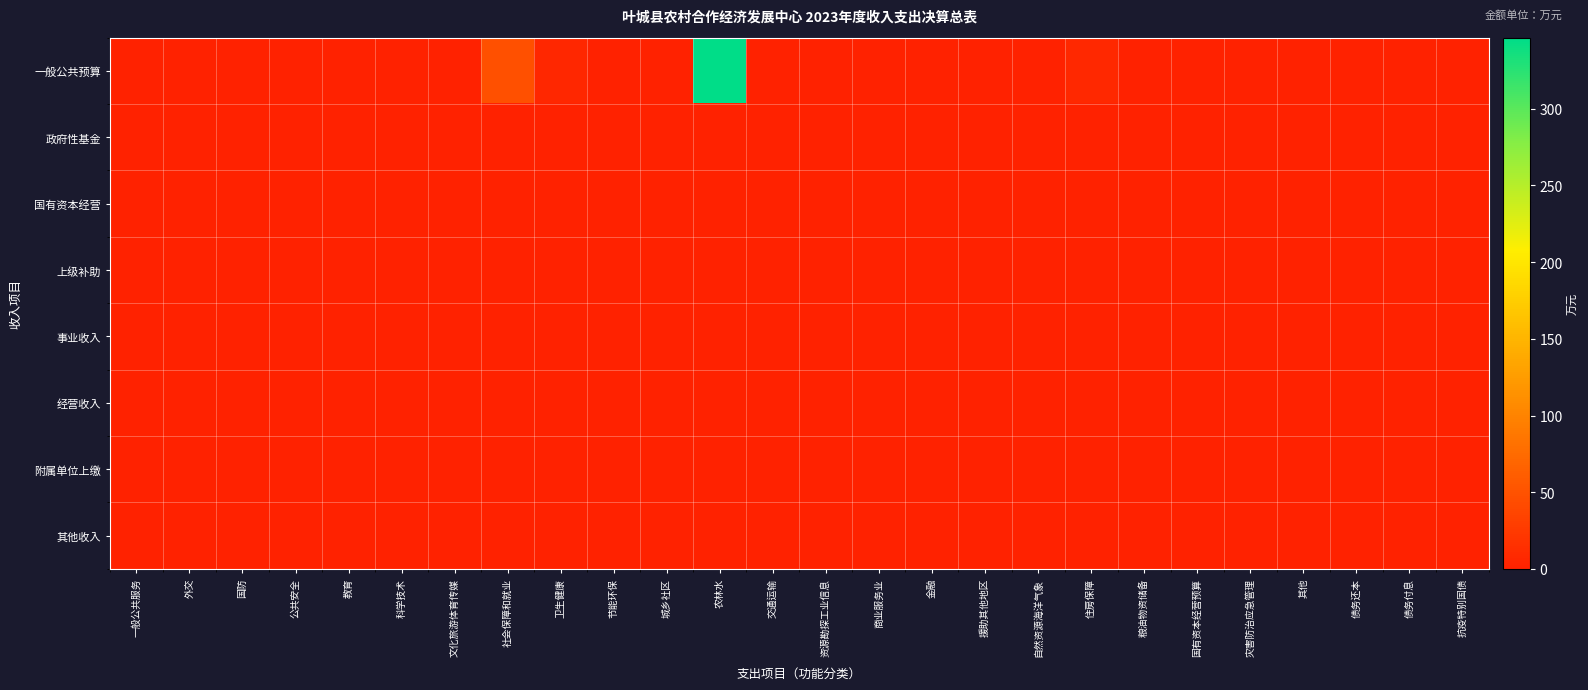

Reading left to right, transcribe all the data shown in this chart.

一般公共预算: 一般公共服务=0.0	外交=0.0	国防=0.0	公共安全=0.0	教育=0.0	科学技术=0.0	文化旅游体育传媒=0.0	社会保障和就业=48.4	卫生健康=5.8	节能环保=0.0	城乡社区=0.0	农林水=346.4	交通运输=0.0	资源勘探工业信息=0.0	商业服务业=0.0	金融=0.0	援助其他地区=0.0	自然资源海洋气象=0.0	住房保障=7.6	粮油物资储备=0.0	国有资本经营预算=0.0	灾害防治应急管理=0.0	其他=0.0	债务还本=0.0	债务付息=0.0	抗疫特别国债=0.0
政府性基金: 一般公共服务=0.0	外交=0.0	国防=0.0	公共安全=0.0	教育=0.0	科学技术=0.0	文化旅游体育传媒=0.0	社会保障和就业=0.0	卫生健康=0.0	节能环保=0.0	城乡社区=0.0	农林水=0.0	交通运输=0.0	资源勘探工业信息=0.0	商业服务业=0.0	金融=0.0	援助其他地区=0.0	自然资源海洋气象=0.0	住房保障=0.0	粮油物资储备=0.0	国有资本经营预算=0.0	灾害防治应急管理=0.0	其他=0.0	债务还本=0.0	债务付息=0.0	抗疫特别国债=0.0
国有资本经营: 一般公共服务=0.0	外交=0.0	国防=0.0	公共安全=0.0	教育=0.0	科学技术=0.0	文化旅游体育传媒=0.0	社会保障和就业=0.0	卫生健康=0.0	节能环保=0.0	城乡社区=0.0	农林水=0.0	交通运输=0.0	资源勘探工业信息=0.0	商业服务业=0.0	金融=0.0	援助其他地区=0.0	自然资源海洋气象=0.0	住房保障=0.0	粮油物资储备=0.0	国有资本经营预算=0.0	灾害防治应急管理=0.0	其他=0.0	债务还本=0.0	债务付息=0.0	抗疫特别国债=0.0
上级补助: 一般公共服务=0.0	外交=0.0	国防=0.0	公共安全=0.0	教育=0.0	科学技术=0.0	文化旅游体育传媒=0.0	社会保障和就业=0.0	卫生健康=0.0	节能环保=0.0	城乡社区=0.0	农林水=0.0	交通运输=0.0	资源勘探工业信息=0.0	商业服务业=0.0	金融=0.0	援助其他地区=0.0	自然资源海洋气象=0.0	住房保障=0.0	粮油物资储备=0.0	国有资本经营预算=0.0	灾害防治应急管理=0.0	其他=0.0	债务还本=0.0	债务付息=0.0	抗疫特别国债=0.0
事业收入: 一般公共服务=0.0	外交=0.0	国防=0.0	公共安全=0.0	教育=0.0	科学技术=0.0	文化旅游体育传媒=0.0	社会保障和就业=0.0	卫生健康=0.0	节能环保=0.0	城乡社区=0.0	农林水=0.0	交通运输=0.0	资源勘探工业信息=0.0	商业服务业=0.0	金融=0.0	援助其他地区=0.0	自然资源海洋气象=0.0	住房保障=0.0	粮油物资储备=0.0	国有资本经营预算=0.0	灾害防治应急管理=0.0	其他=0.0	债务还本=0.0	债务付息=0.0	抗疫特别国债=0.0
经营收入: 一般公共服务=0.0	外交=0.0	国防=0.0	公共安全=0.0	教育=0.0	科学技术=0.0	文化旅游体育传媒=0.0	社会保障和就业=0.0	卫生健康=0.0	节能环保=0.0	城乡社区=0.0	农林水=0.0	交通运输=0.0	资源勘探工业信息=0.0	商业服务业=0.0	金融=0.0	援助其他地区=0.0	自然资源海洋气象=0.0	住房保障=0.0	粮油物资储备=0.0	国有资本经营预算=0.0	灾害防治应急管理=0.0	其他=0.0	债务还本=0.0	债务付息=0.0	抗疫特别国债=0.0
附属单位上缴: 一般公共服务=0.0	外交=0.0	国防=0.0	公共安全=0.0	教育=0.0	科学技术=0.0	文化旅游体育传媒=0.0	社会保障和就业=0.0	卫生健康=0.0	节能环保=0.0	城乡社区=0.0	农林水=0.0	交通运输=0.0	资源勘探工业信息=0.0	商业服务业=0.0	金融=0.0	援助其他地区=0.0	自然资源海洋气象=0.0	住房保障=0.0	粮油物资储备=0.0	国有资本经营预算=0.0	灾害防治应急管理=0.0	其他=0.0	债务还本=0.0	债务付息=0.0	抗疫特别国债=0.0
其他收入: 一般公共服务=0.0	外交=0.0	国防=0.0	公共安全=0.0	教育=0.0	科学技术=0.0	文化旅游体育传媒=0.0	社会保障和就业=0.0	卫生健康=0.0	节能环保=0.0	城乡社区=0.0	农林水=0.0	交通运输=0.0	资源勘探工业信息=0.0	商业服务业=0.0	金融=0.0	援助其他地区=0.0	自然资源海洋气象=0.0	住房保障=0.0	粮油物资储备=0.0	国有资本经营预算=0.0	灾害防治应急管理=0.0	其他=0.0	债务还本=0.0	债务付息=0.0	抗疫特别国债=0.0